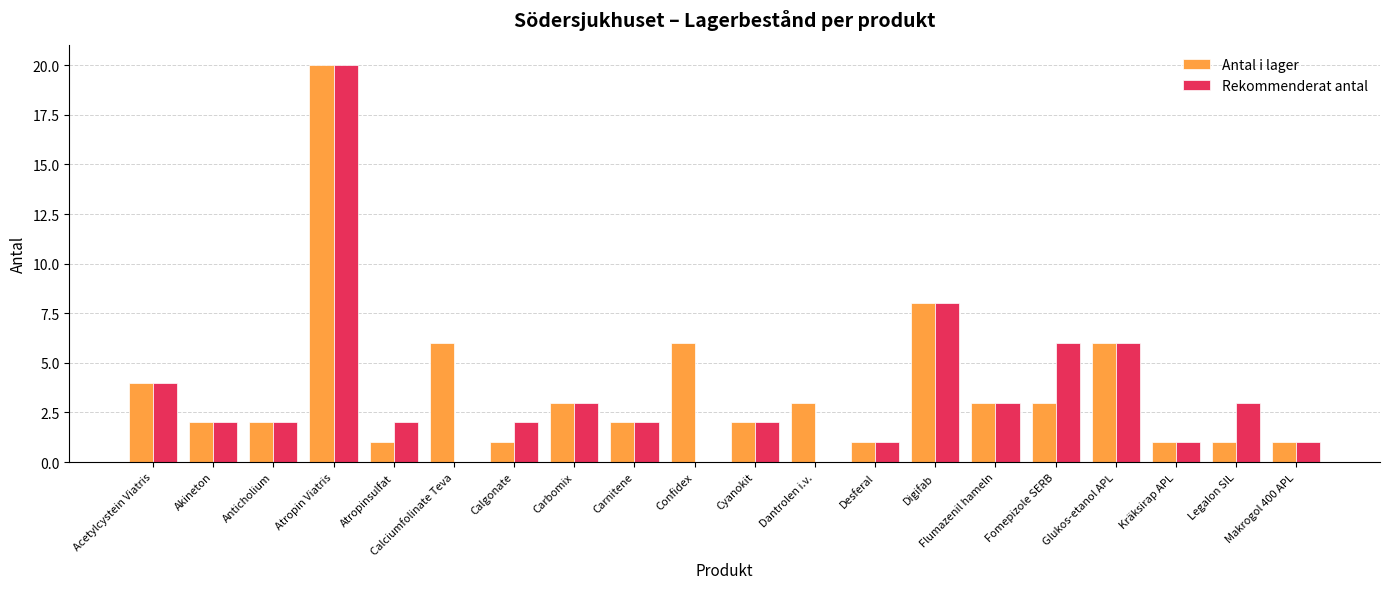

At which category is the sum across all series the highest?

Atropin Viatris